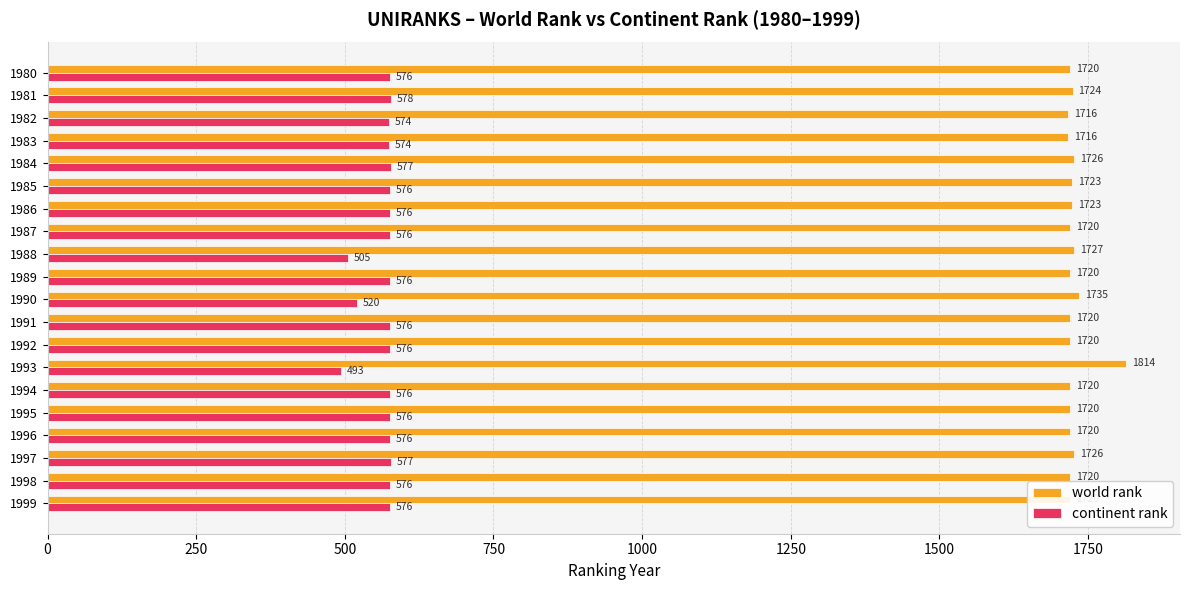

List the series in order of their overall mean, highest first.

world rank, continent rank